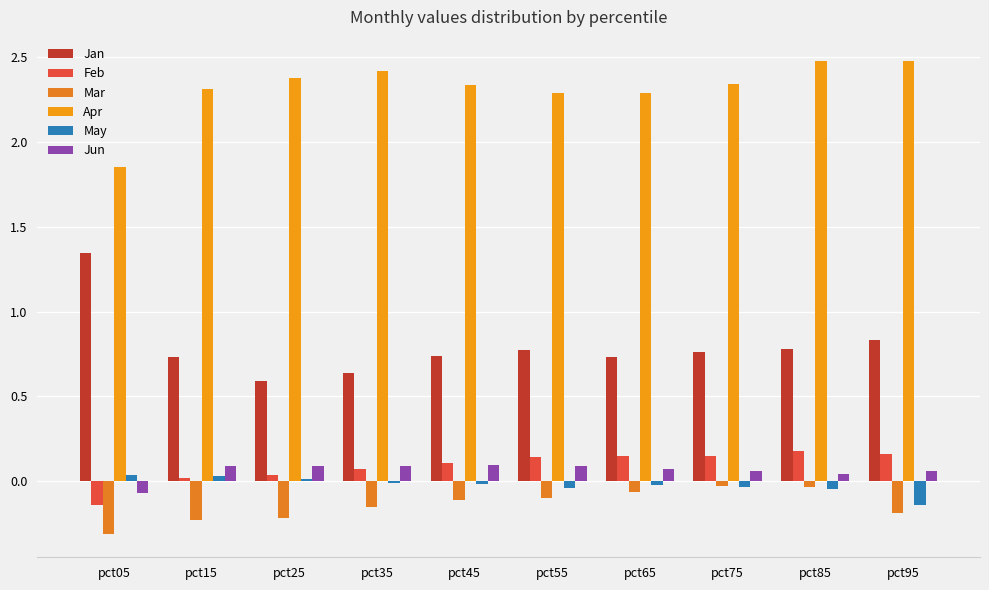

How many groups of bars are there?

10